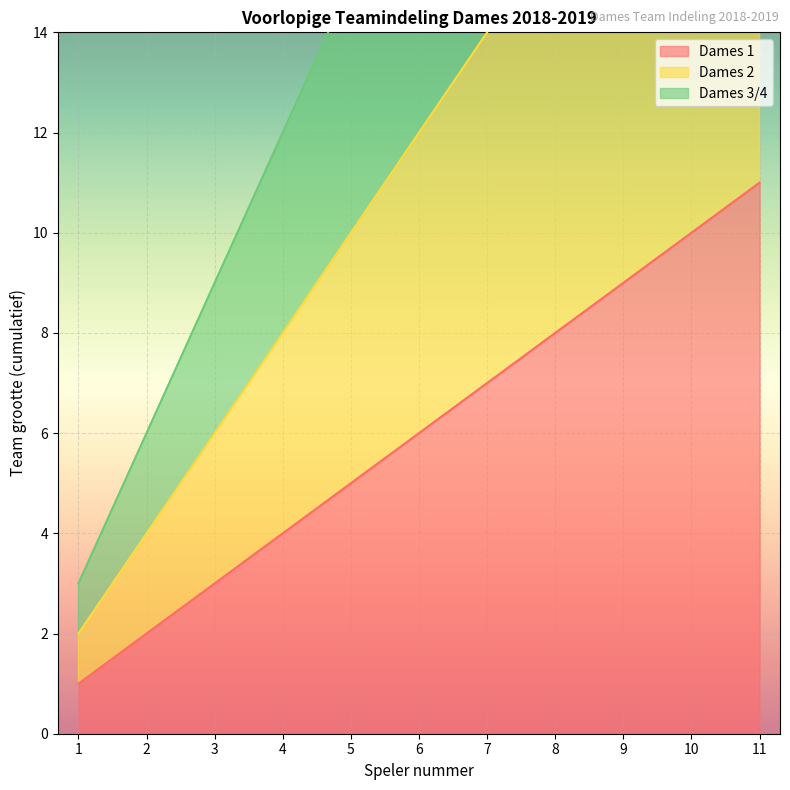

The value of Dames 2 at 5 is 17. True or false?

False